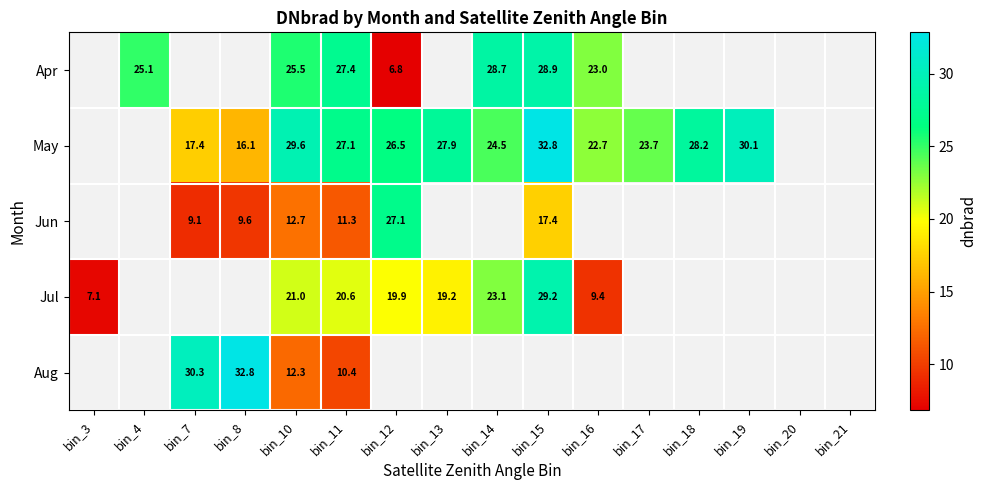

At which category is the sum across all series the highest?

bin_10